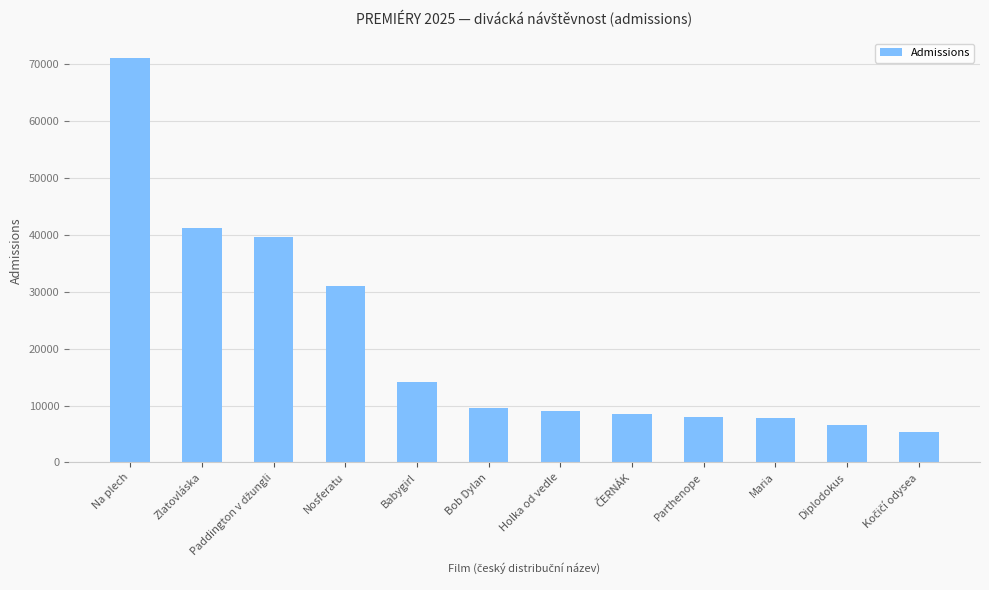

Are the bars grouped side by side (vs. stacked)?

No